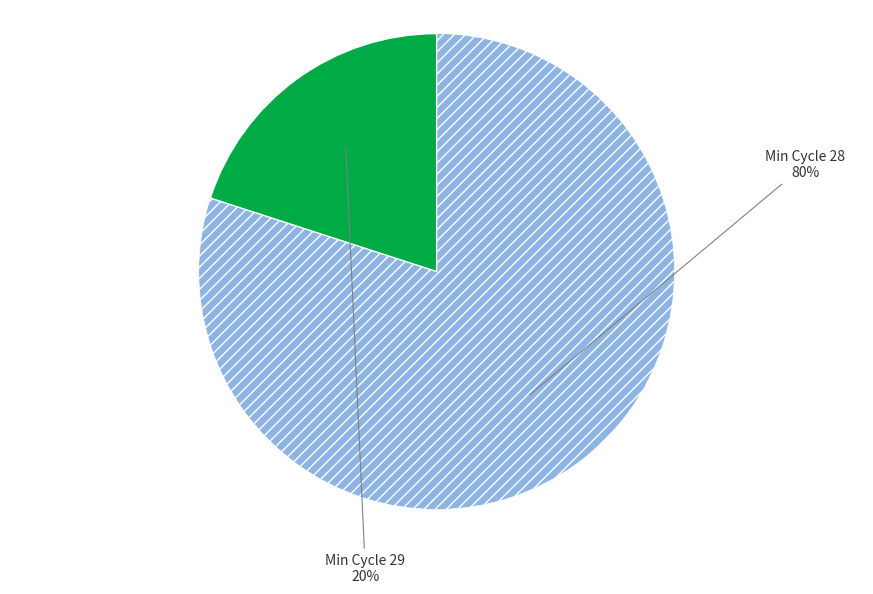

Does any single category account for the majority?

Yes